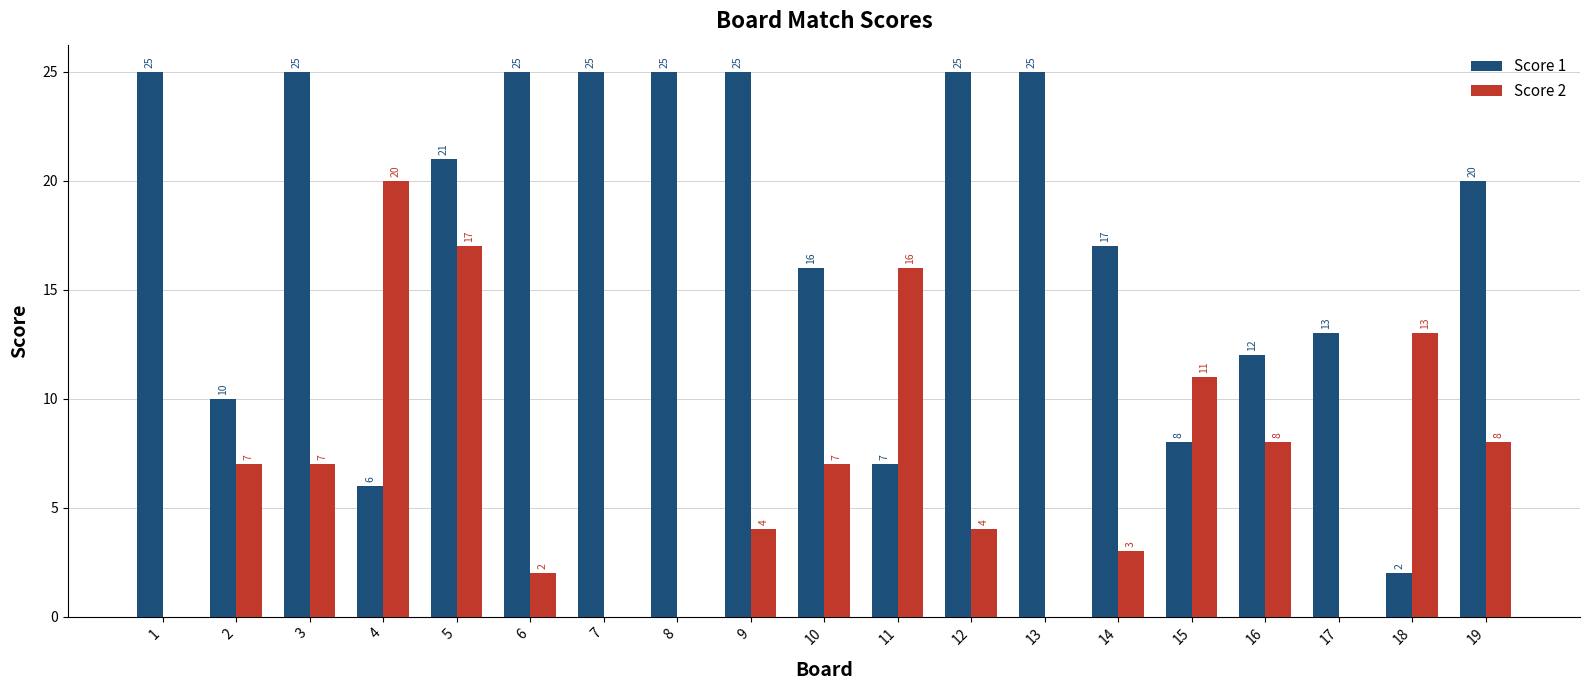

What are all the series names shown in the legend?

Score 1, Score 2